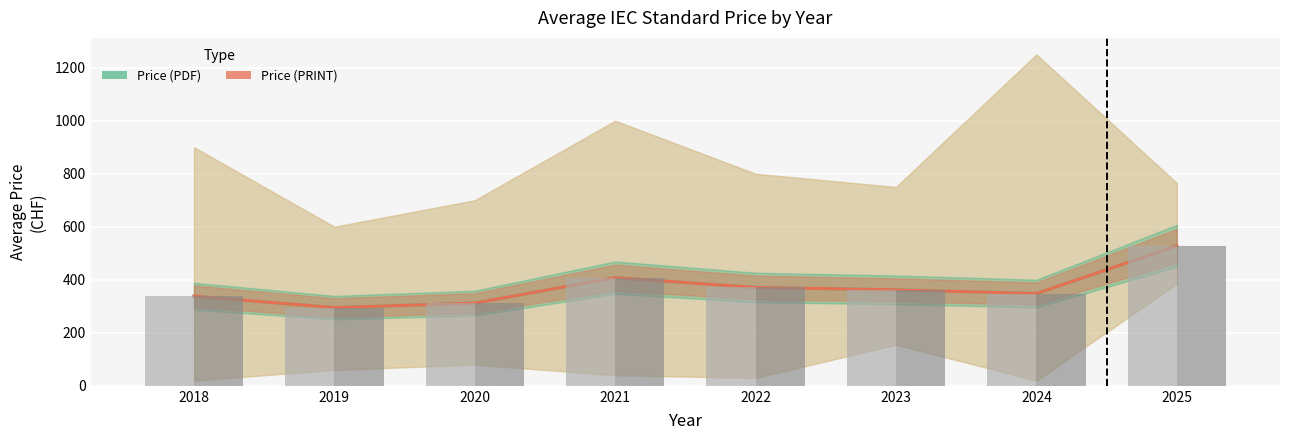

The Price (PDF) series shows 312 at 2020. True or false?

True